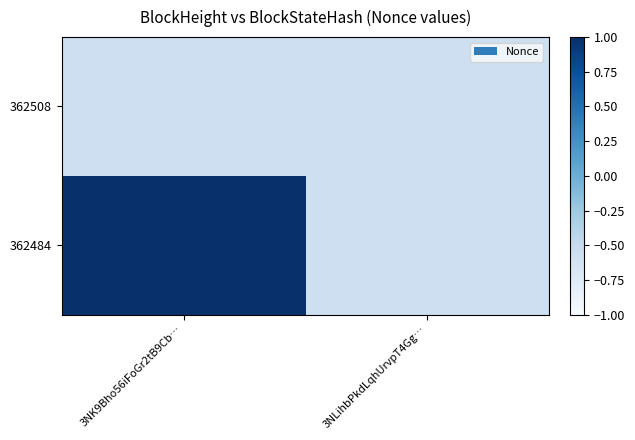

Between 3NK9Bho56iFoGr2tB9Cb… and 3NLihbPkdLqhUrvpT4Gg…, which is larger?

3NK9Bho56iFoGr2tB9Cb…